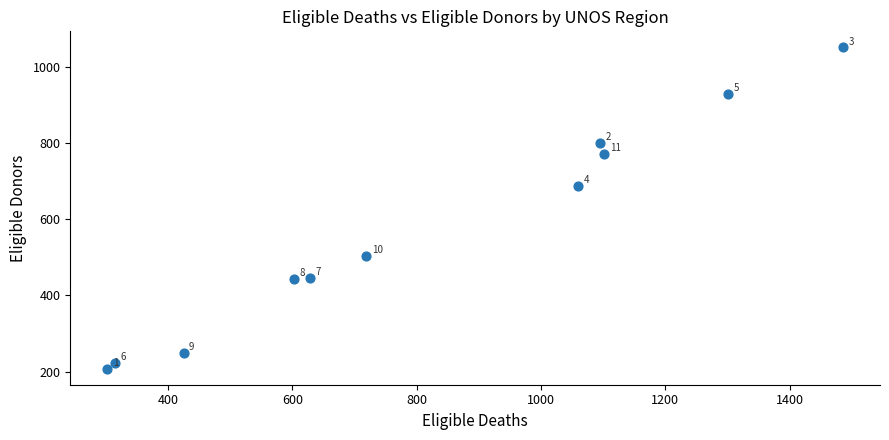

What Y value in the scatter plot is closest to 629?

687